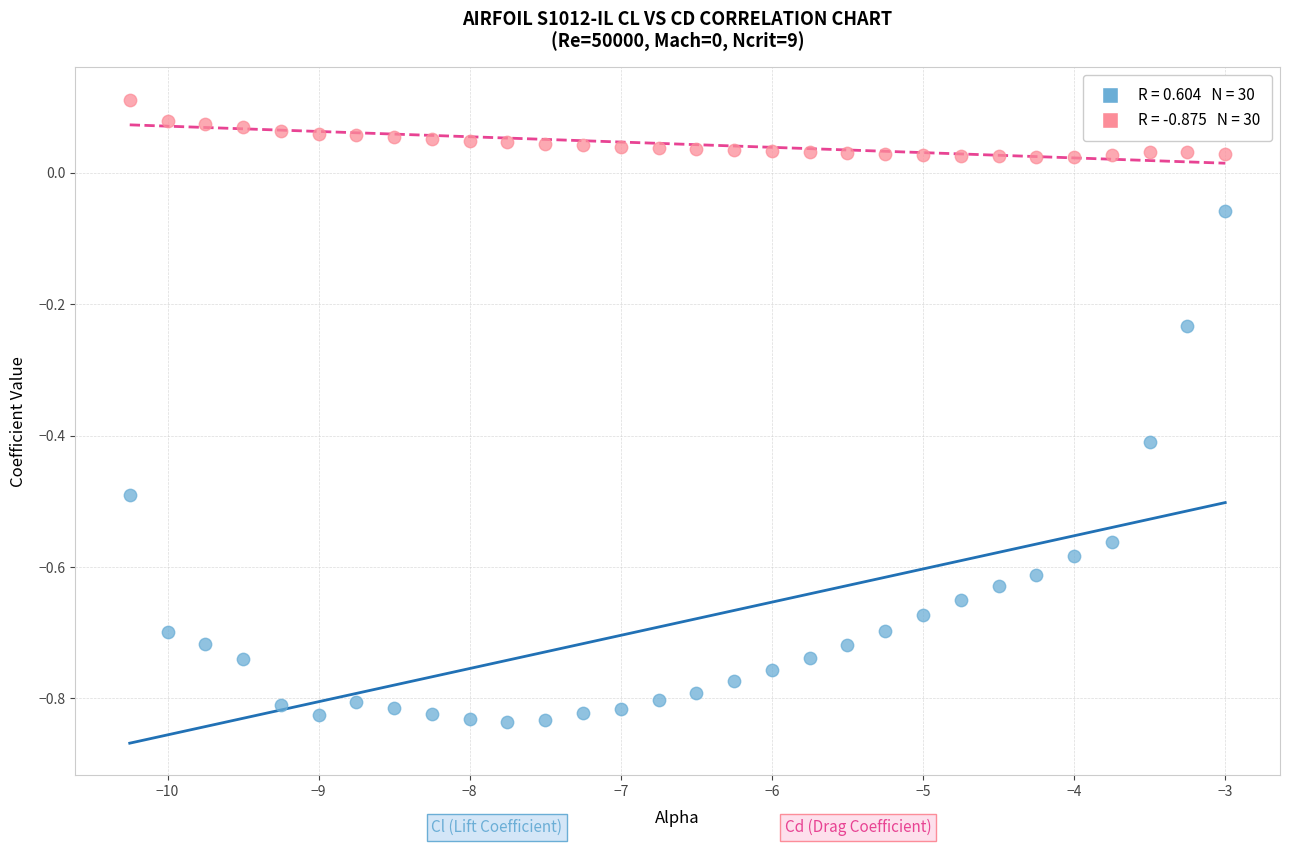

Across all data points, what is the range of X values (max minus min)?

7.2